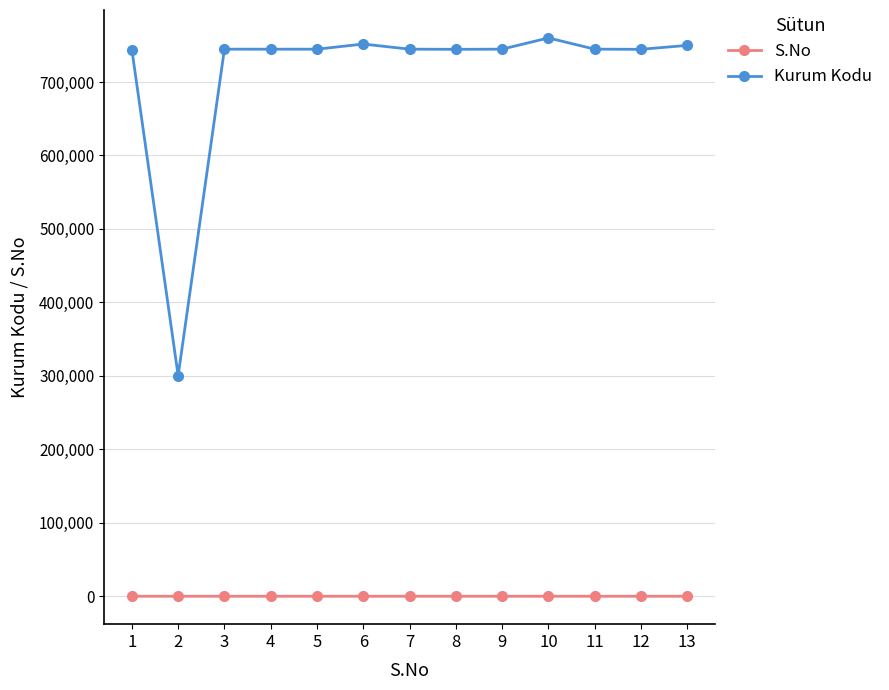

What is the sum of the Kurum Kodu values at 2 and 8?

1044733